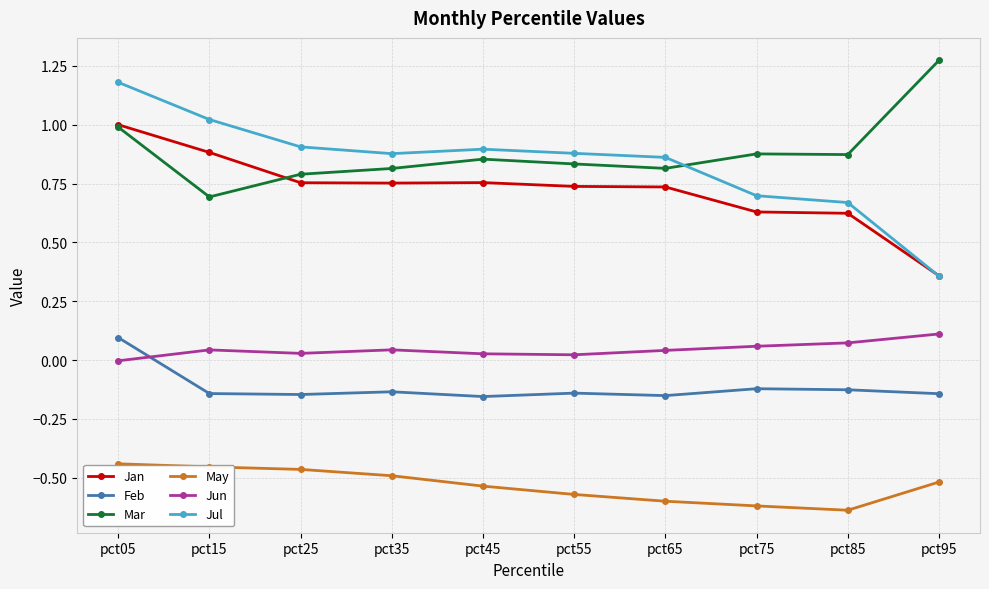

Which series has the largest range (max minus min)?

Jul